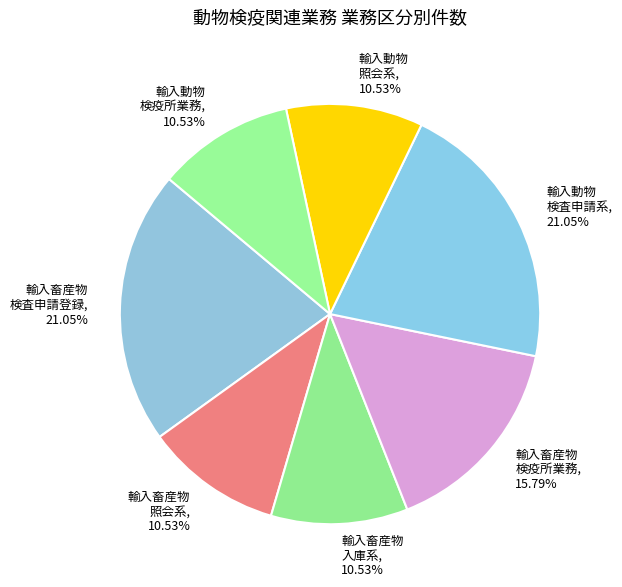

Do 輸入動物 検疫所業務 and 輸入畜産物 入庫系 together represent more than half of the pie?

No